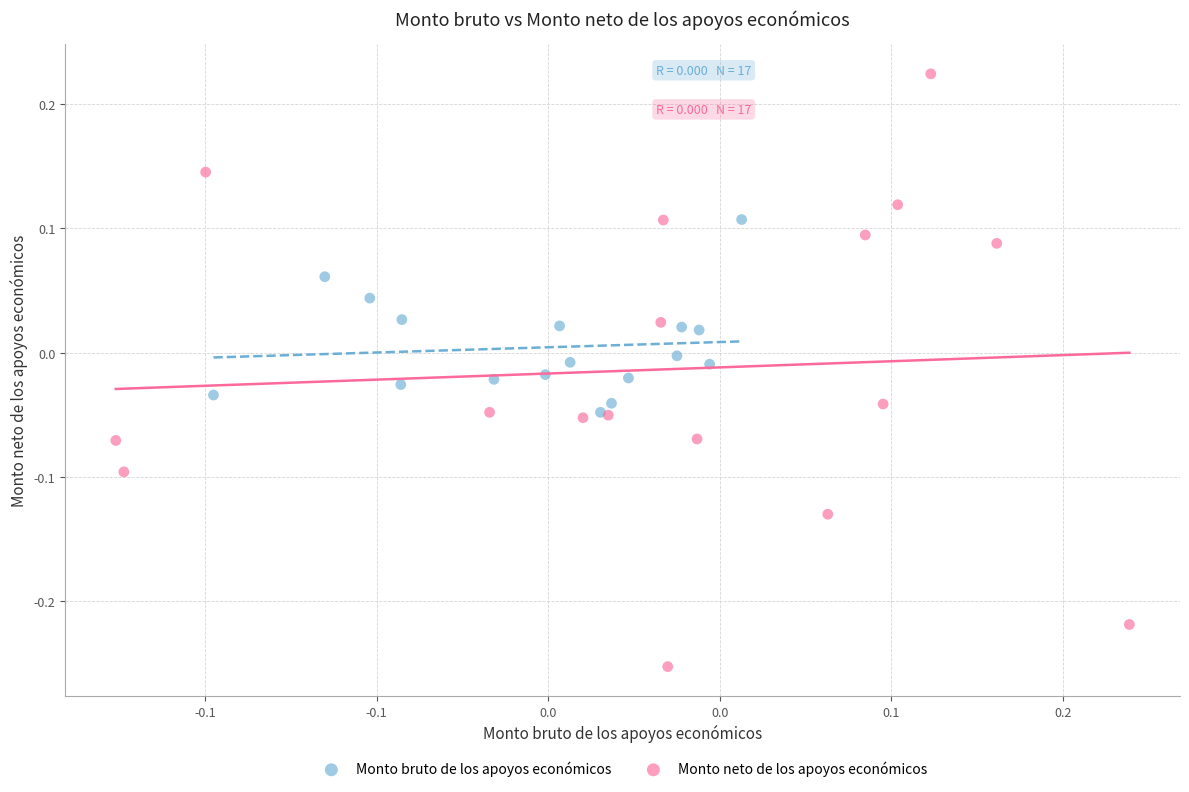

Which series has the largest Y range (max minus min)?

Monto neto de los apoyos económicos